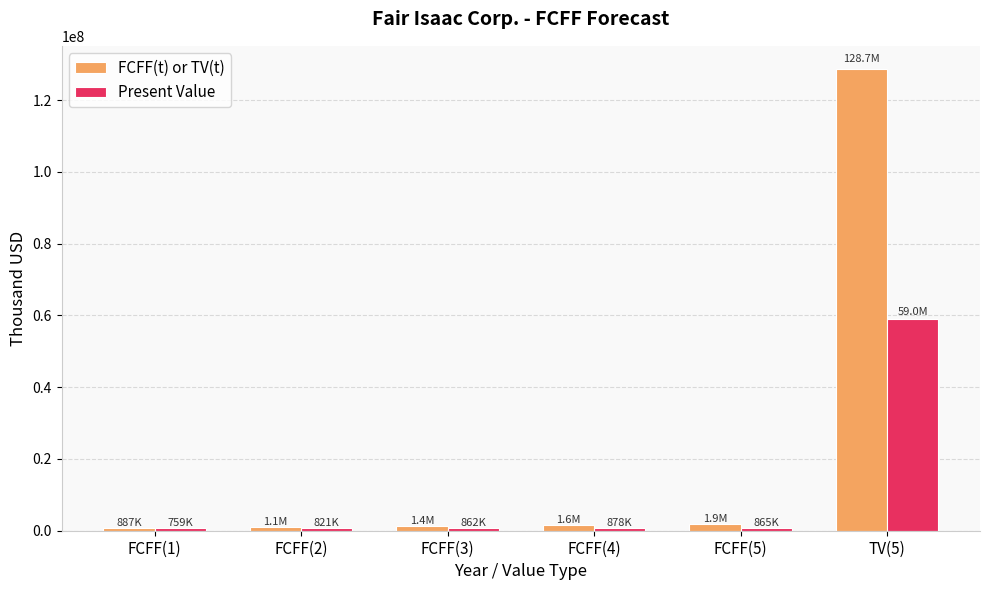

What is the sum of all Present Value values?

63167773